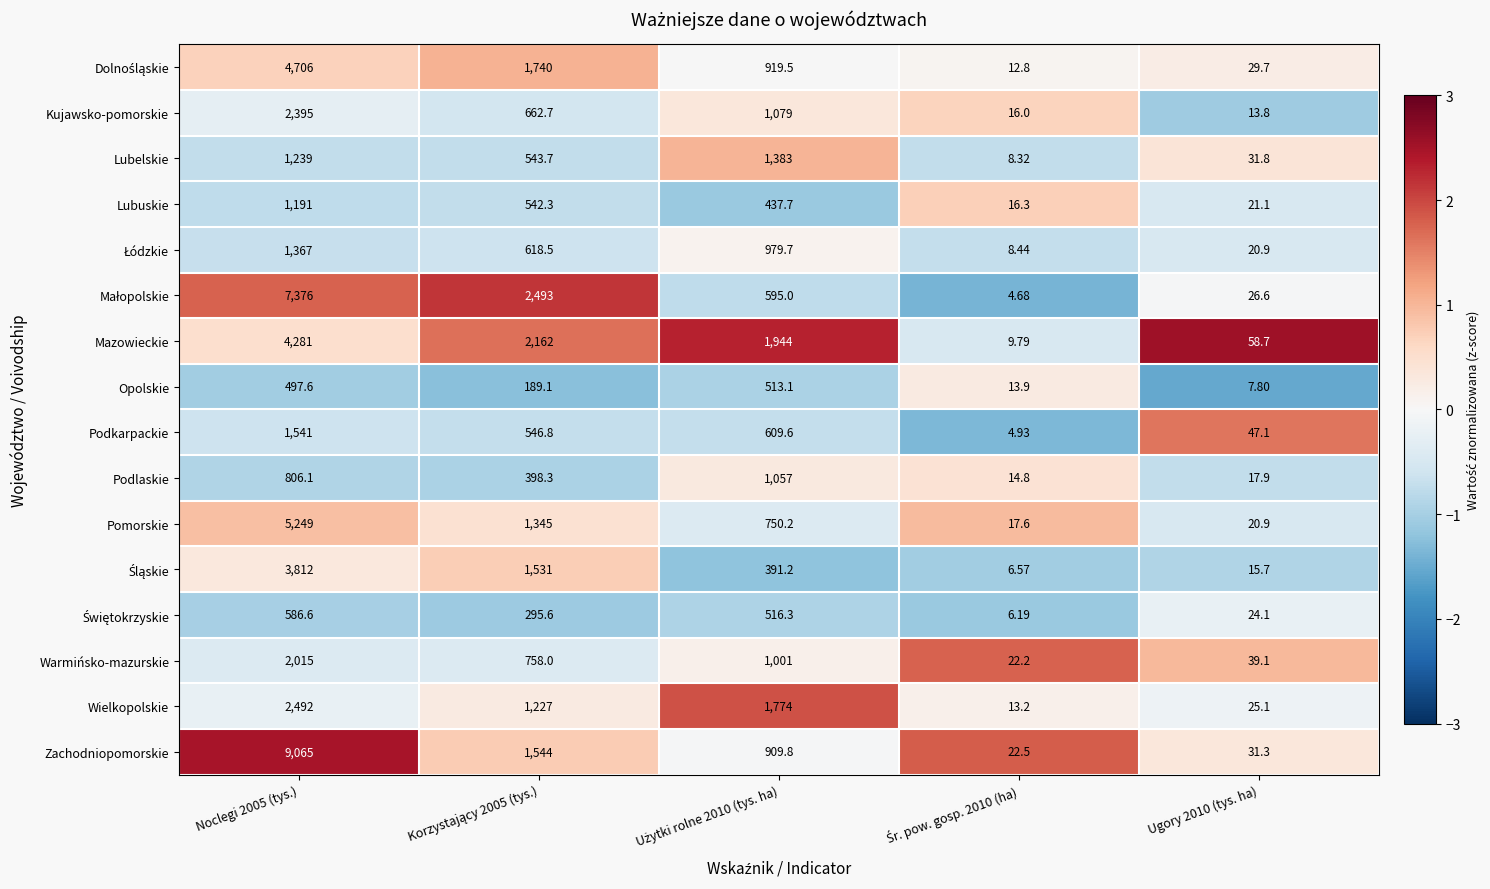

Which series has the largest total across all categories?

Zachodniopomorskie